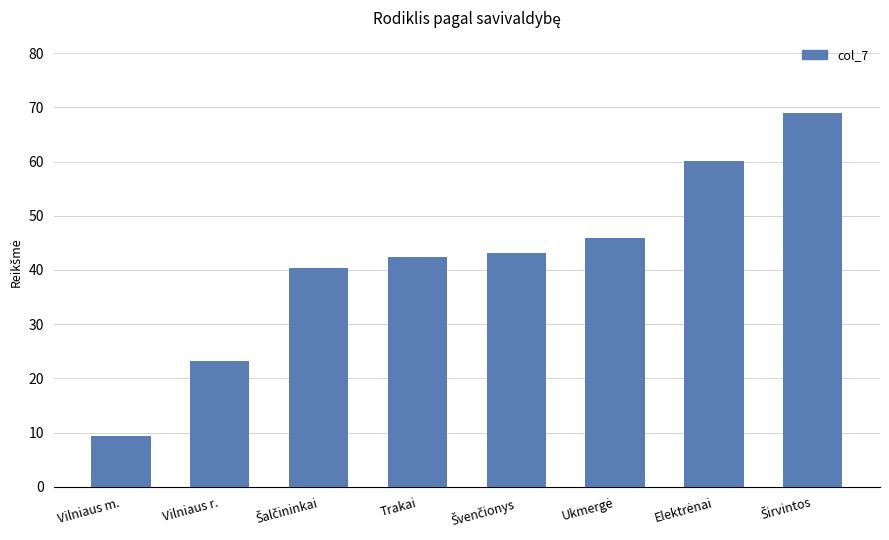

Reading left to right, what are all the values shown in this chart?

9.3	23.2	40.3	42.4	43.1	45.9	60.0	69.0